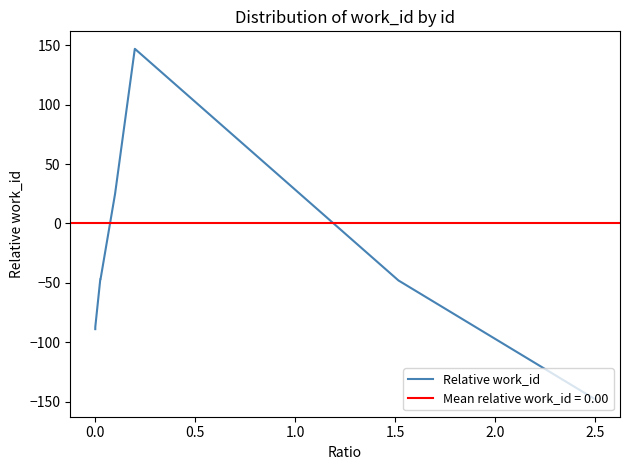

What is the lowest value of the Relative work_id series?

-148